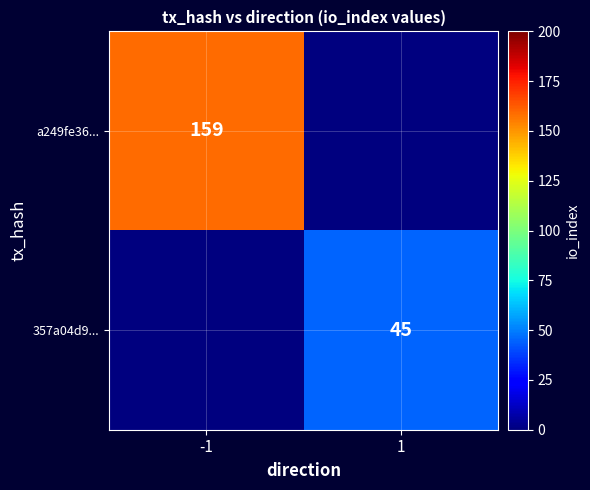

The value of 357a04d9... at 1 is 45. True or false?

True